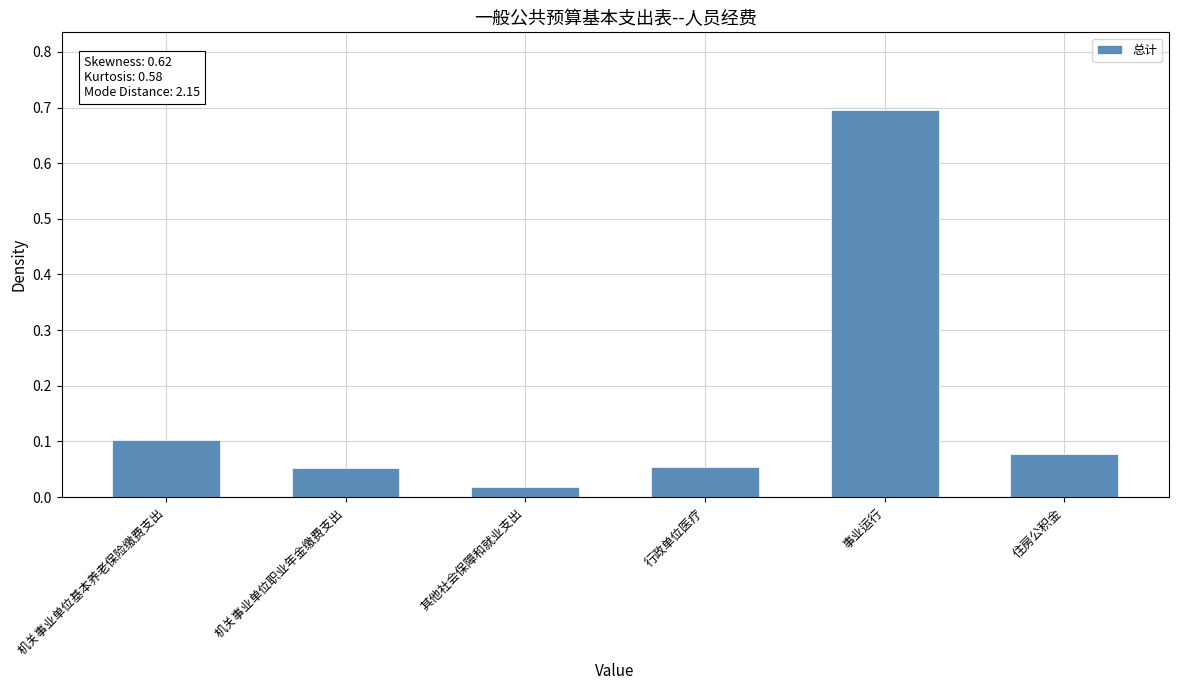

What position from the right is 机关事业单位职业年金缴费支出?

5